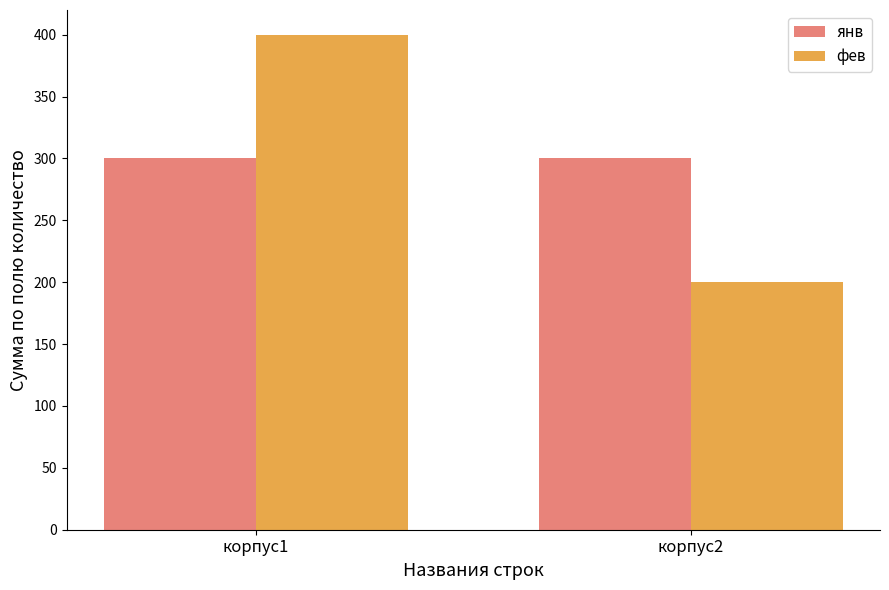

The фев series shows 200 at корпус2. True or false?

True